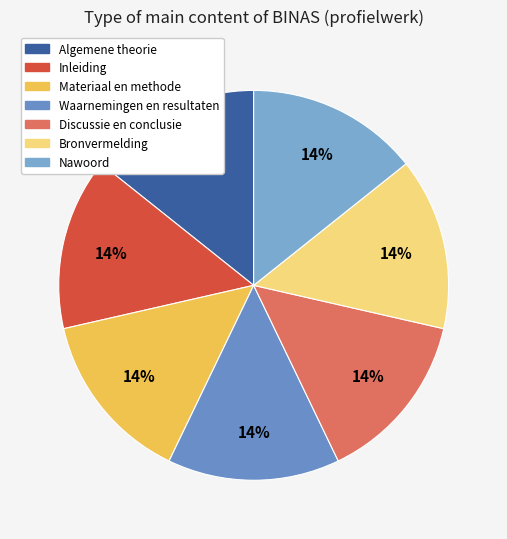

How many segments does this pie chart have?

7